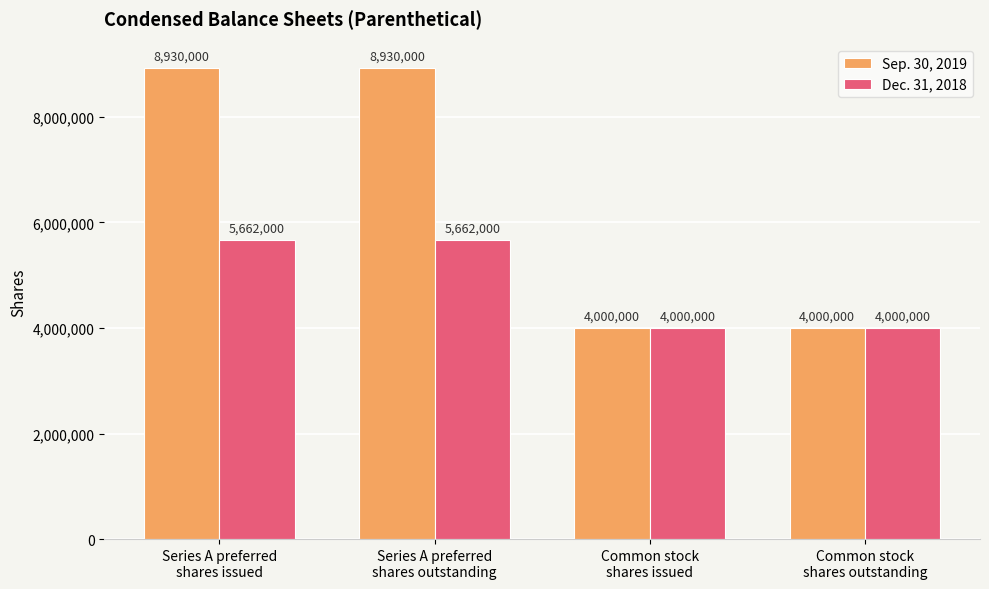

What position from the right is Common stock
shares issued?

2